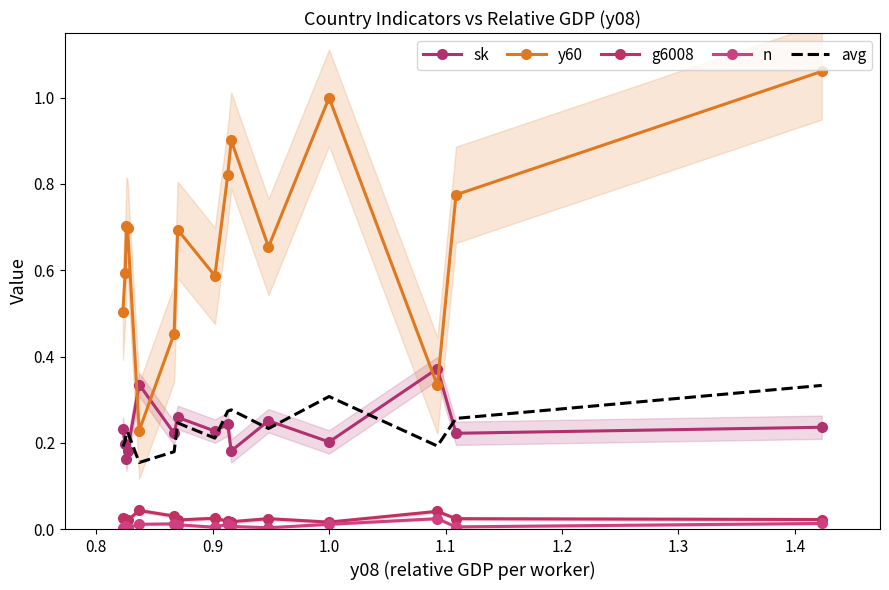

Count the n values in the range 0 to 1.

15